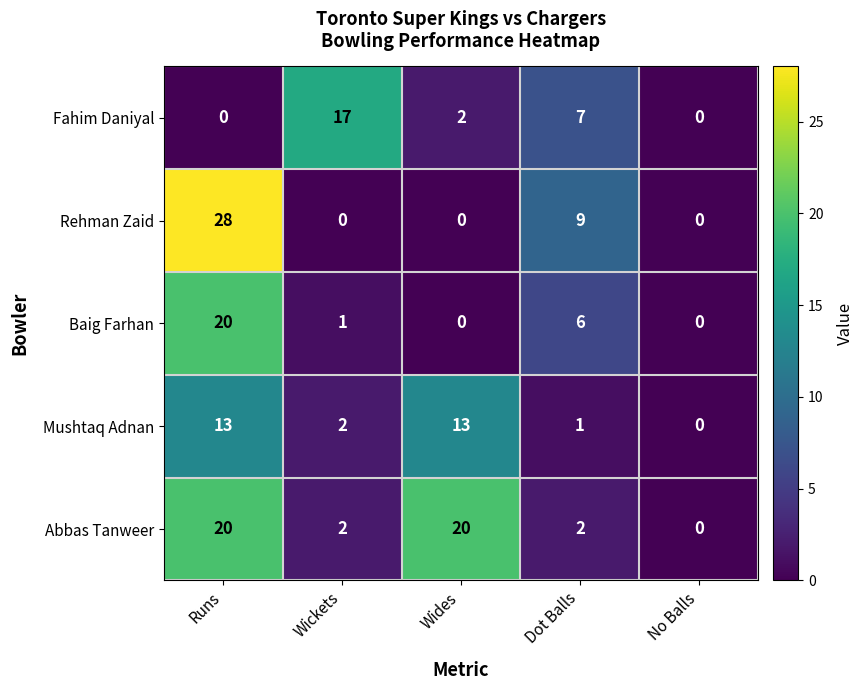

Which series has the widest spread of values?

Rehman Zaid